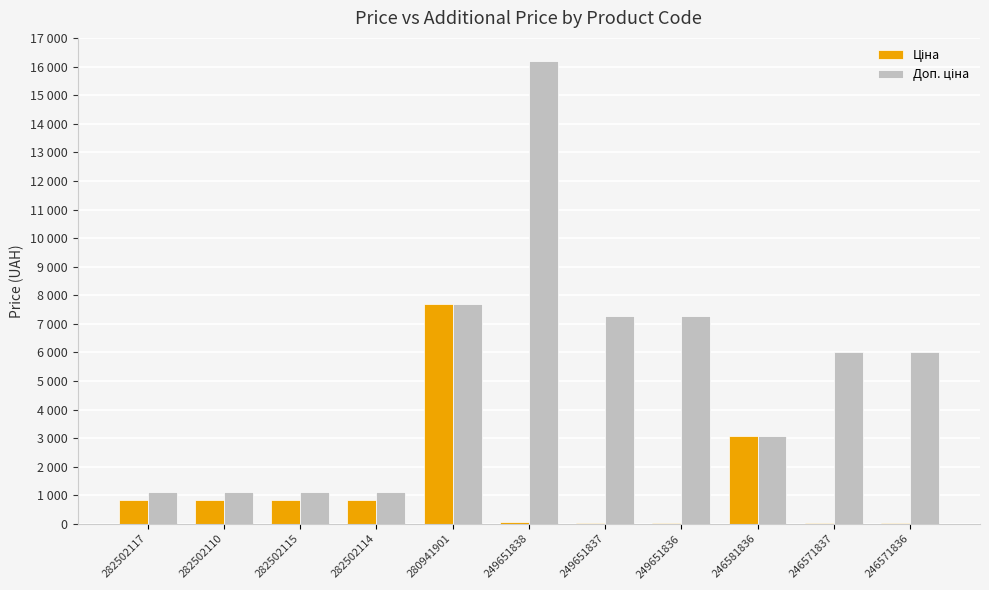

At 246571837, list the series in order from largest to smallest.

Доп. ціна, Ціна